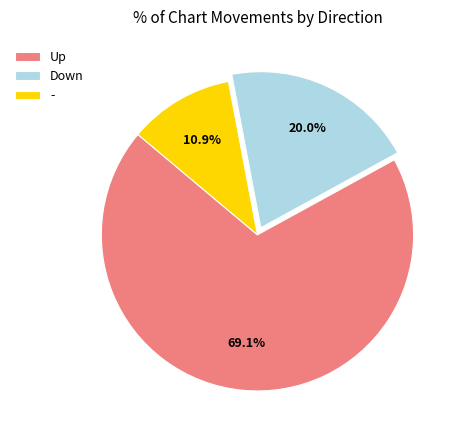

Combined, what portion of the pie is Up and -?

80.0%